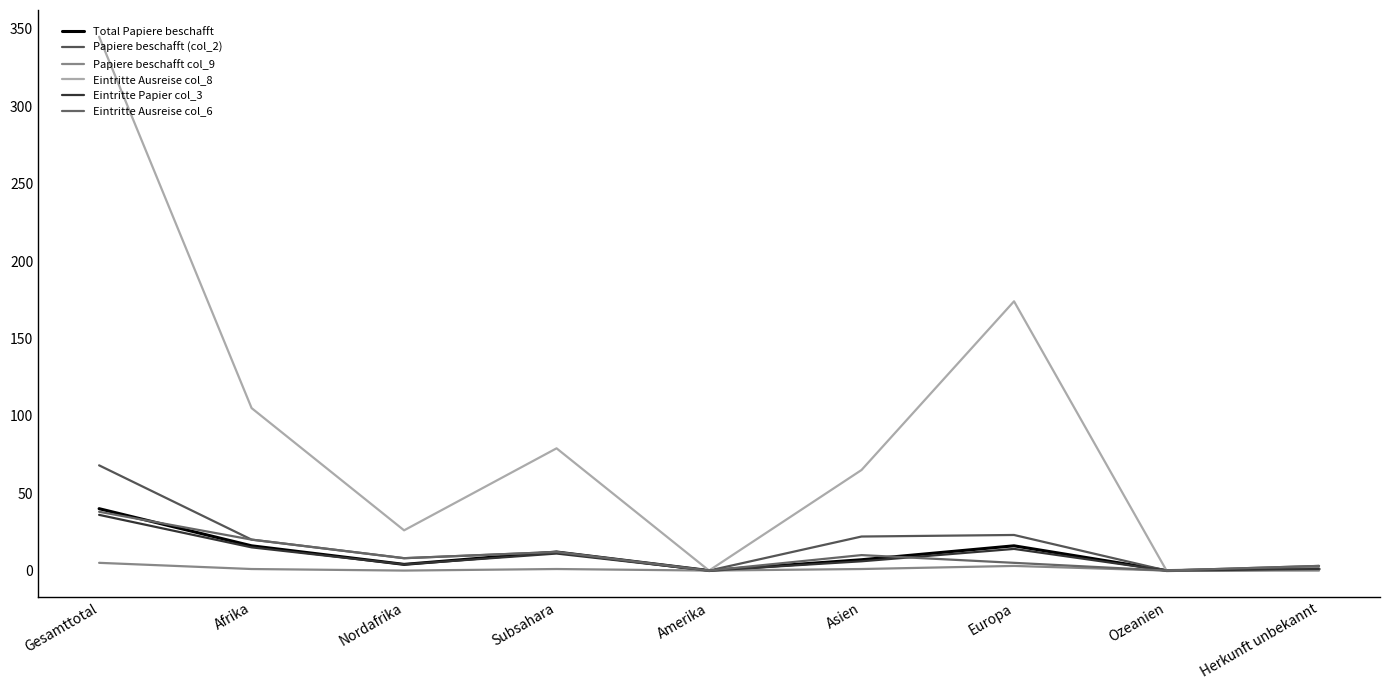

What position from the right is Europa?

3